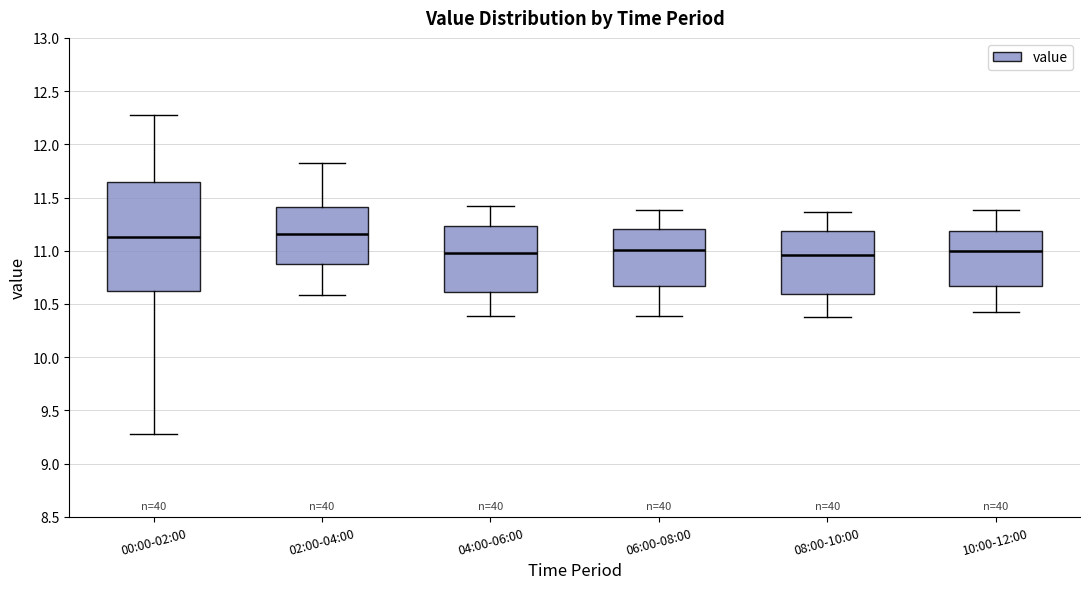

Where does the upper whisker of the box for 04:00-06:00 end on the y-axis? The values are not printed on the chart, so give them approximately, as read against the axis.

11.40